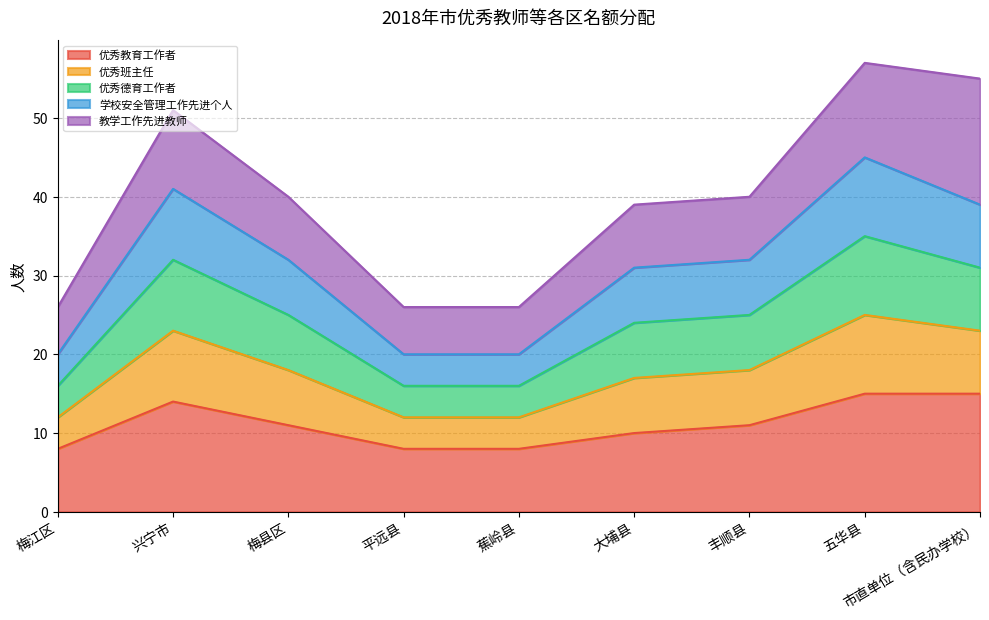

Rank the categories by 优秀班主任 value from highest to lowest.

五华县, 兴宁市, 市直单位（含民办学校）, 梅县区, 丰顺县, 大埔县, 梅江区, 平远县, 蕉岭县